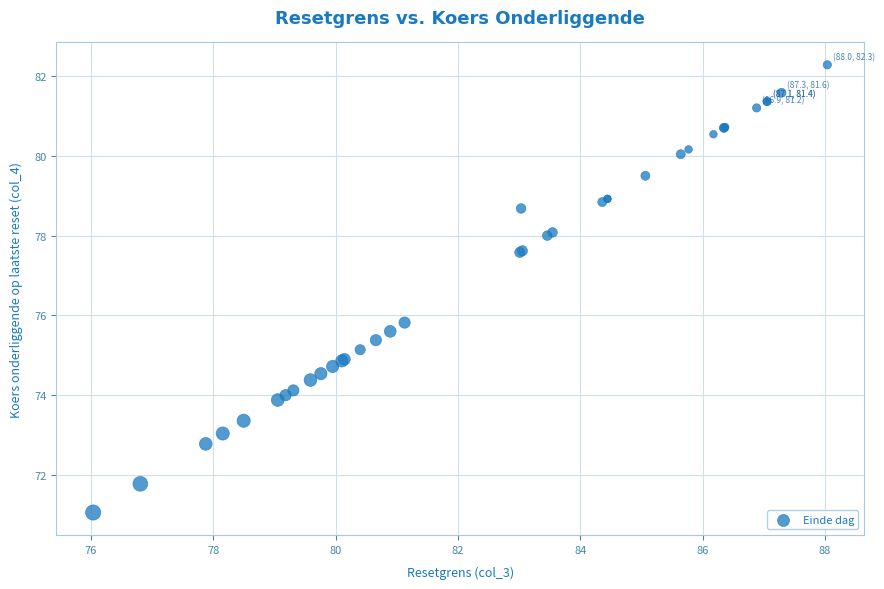

What Y value in the scatter plot is closest to 76?

75.8